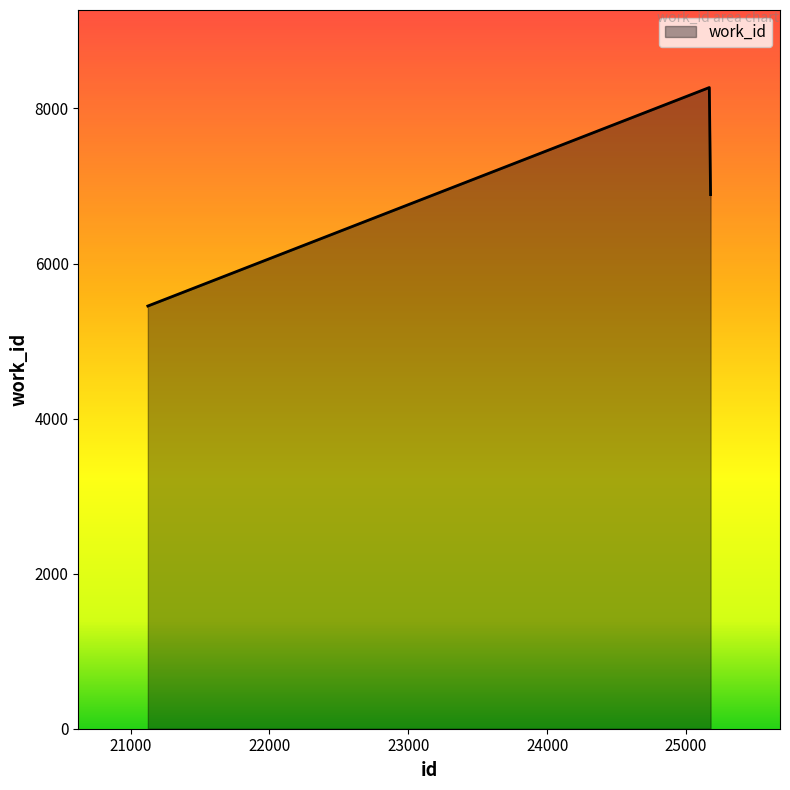

What is the minimum value shown in the chart?

5452